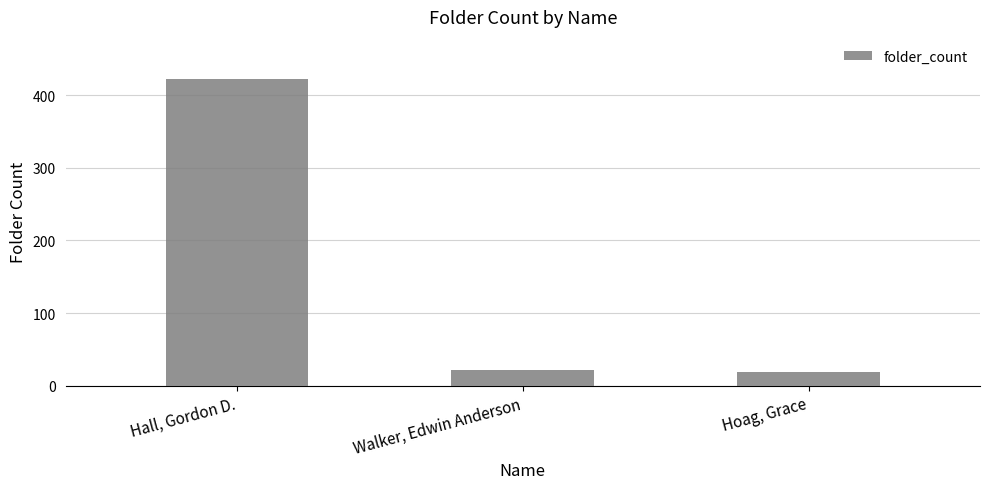

Reading left to right, transcribe all the data shown in this chart.

422	21	19